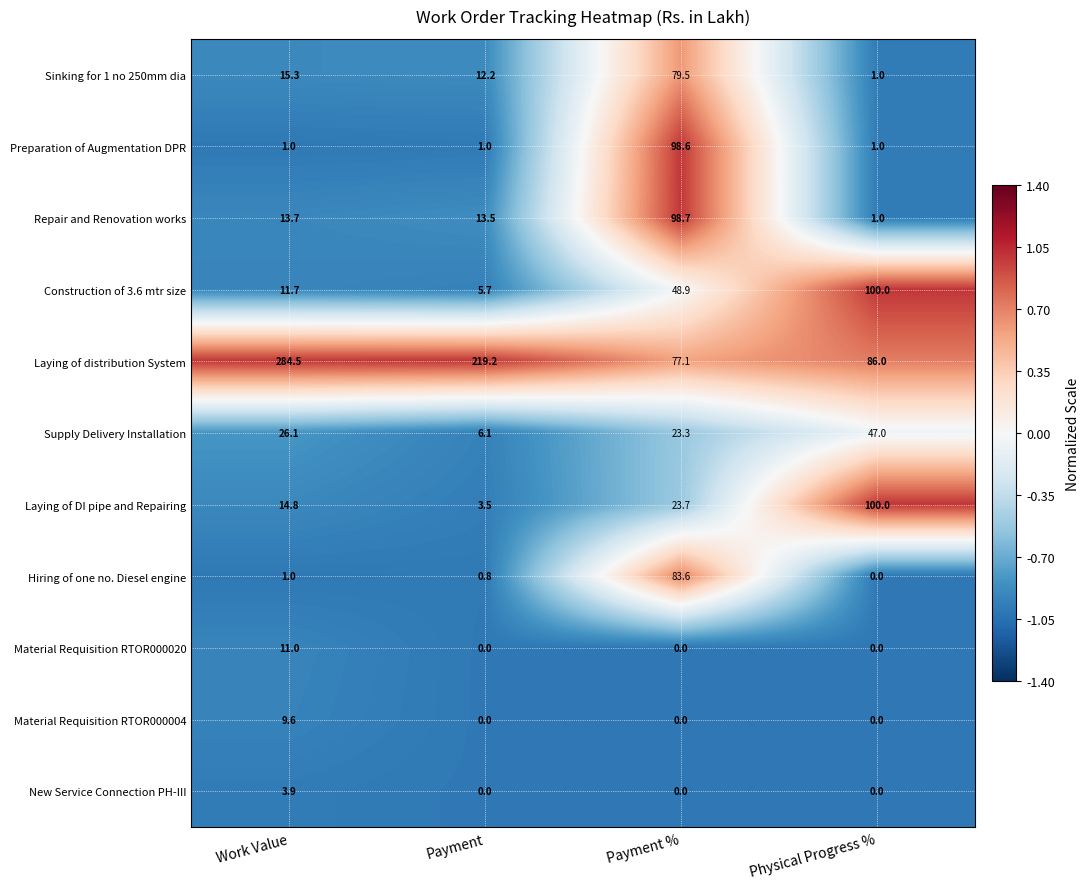

The value of New Service Connection PH-III at Payment % is 1.5. True or false?

False